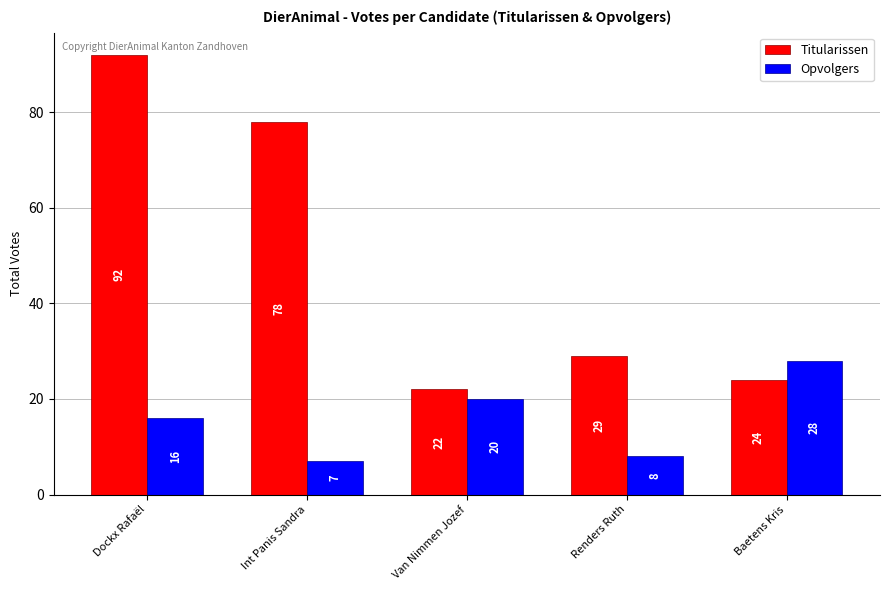

Reading left to right, what are all the values shown in this chart?

Titularissen: Dockx Rafaël=92	Int Panis Sandra=78	Van Nimmen Jozef=22	Renders Ruth=29	Baetens Kris=24
Opvolgers: Dockx Rafaël=16	Int Panis Sandra=7	Van Nimmen Jozef=20	Renders Ruth=8	Baetens Kris=28